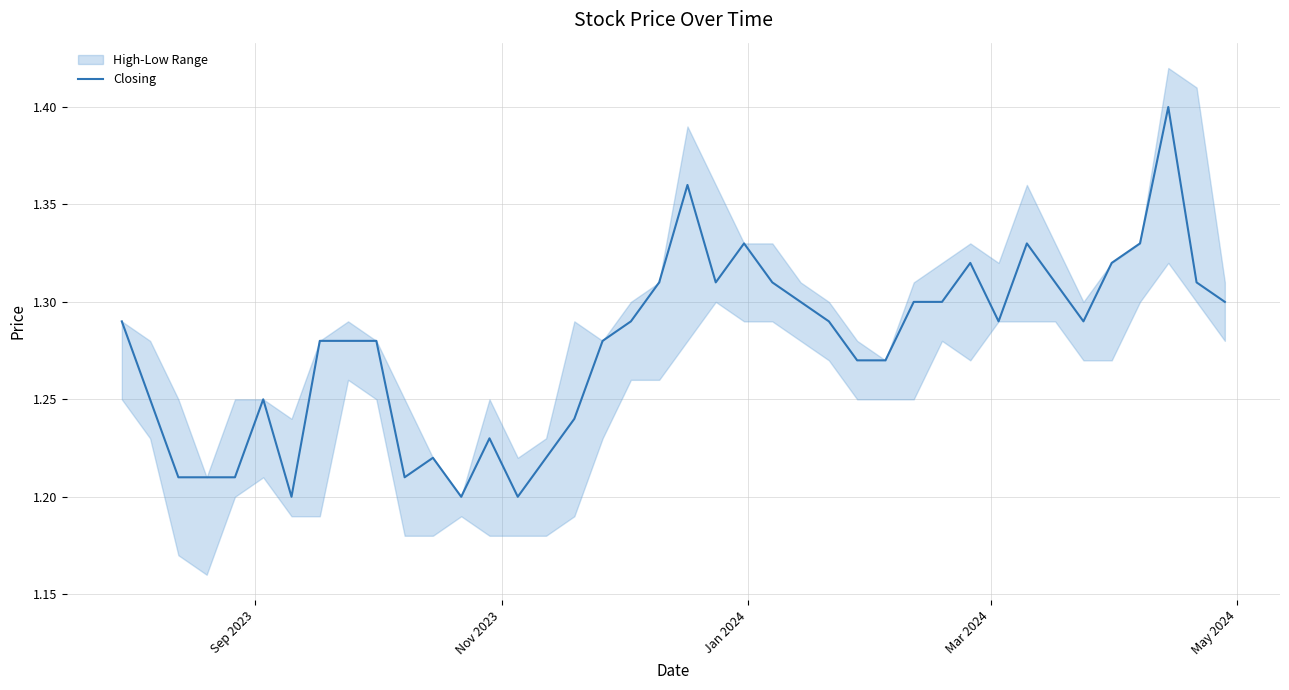

What is the smallest value displayed?

1.2